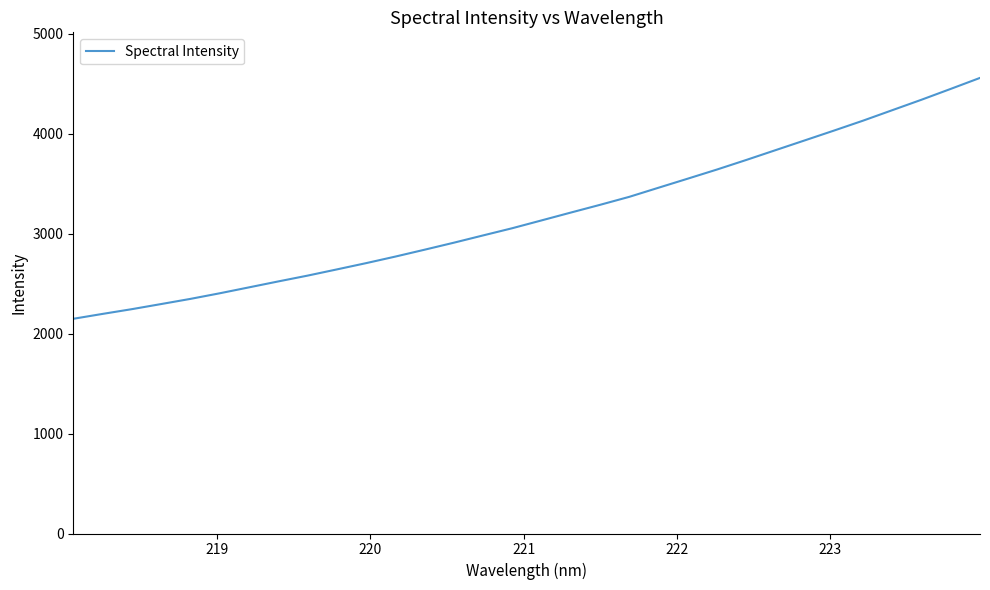

What is the smallest value displayed?

2147.9